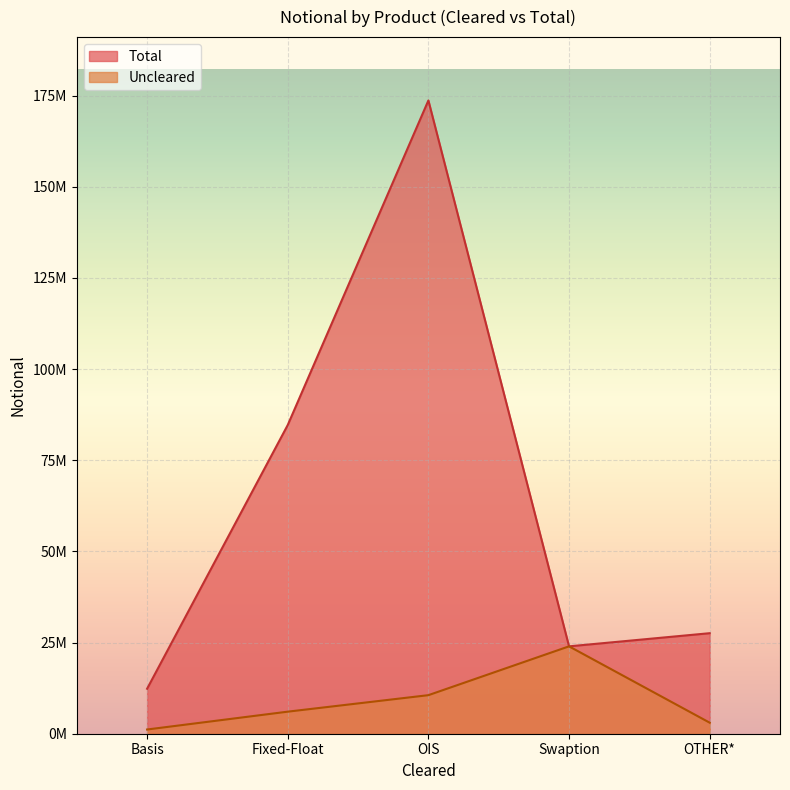

Which series has the largest total across all categories?

Total